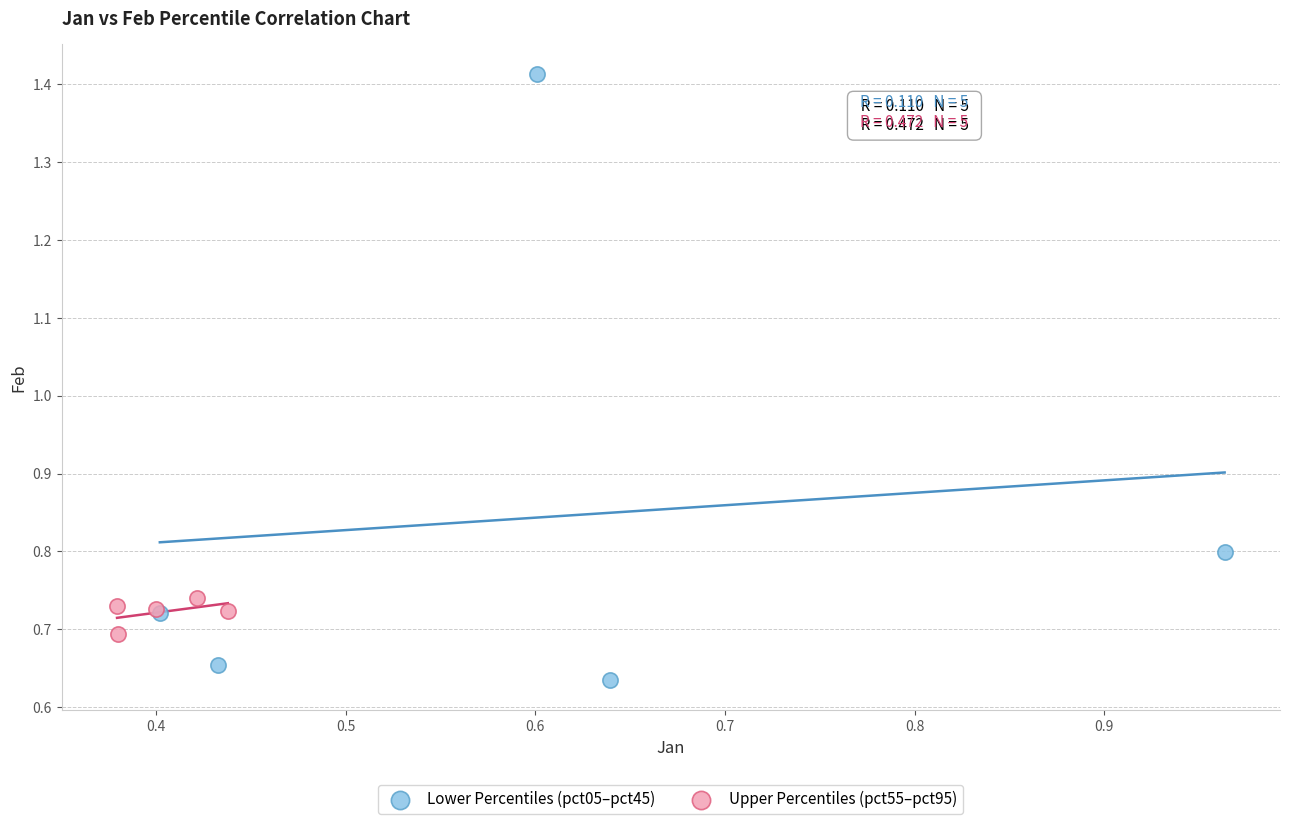

Which series has the widest spread of Y values?

Lower Percentiles (pct05–pct45)